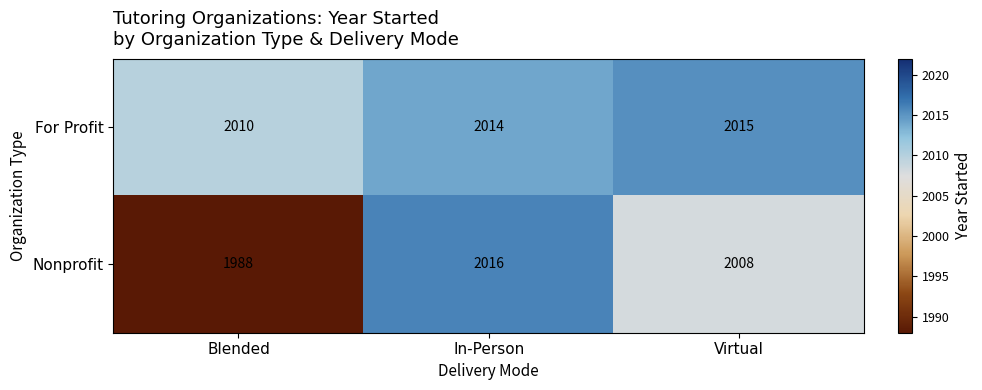

Count the Nonprofit values in the range 1988 to 2016.

3